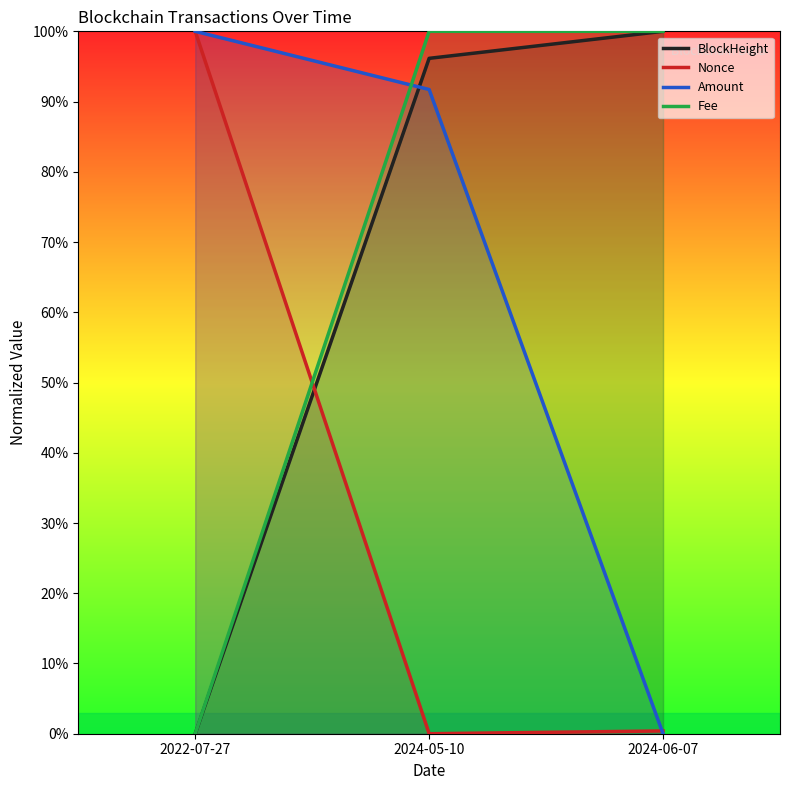

What is the difference between the highest and lowest values at 2022-07-27?

1.0